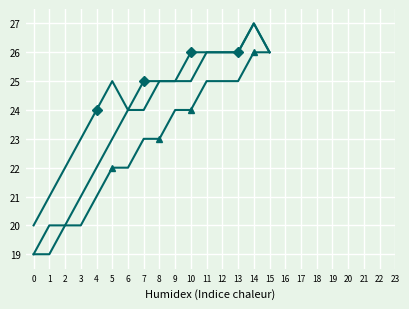

What is the smallest value displayed?

19